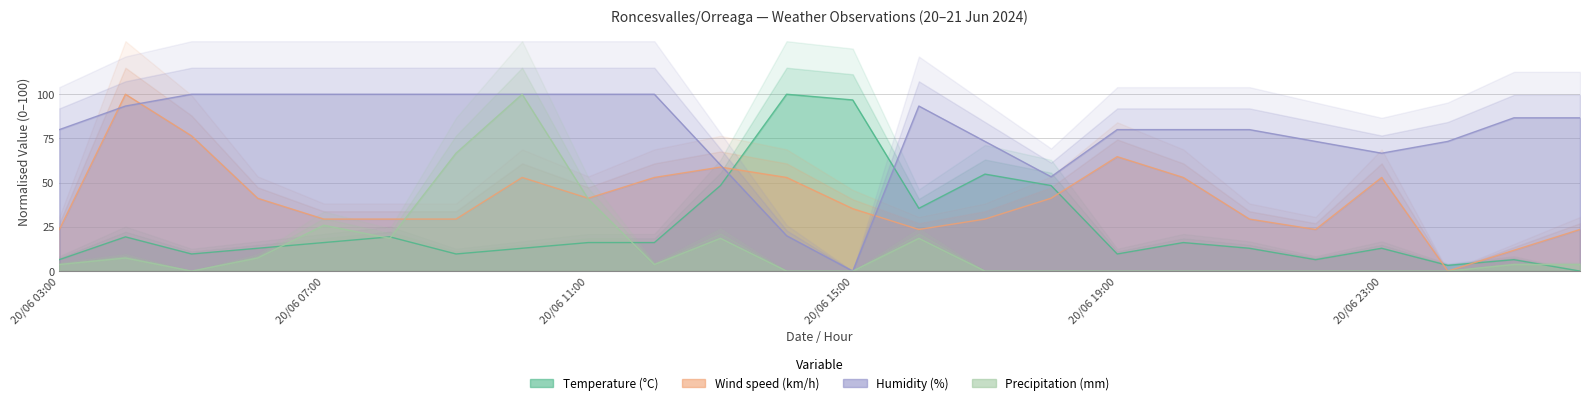

How many data points in Humidity (%) are above 86?

12